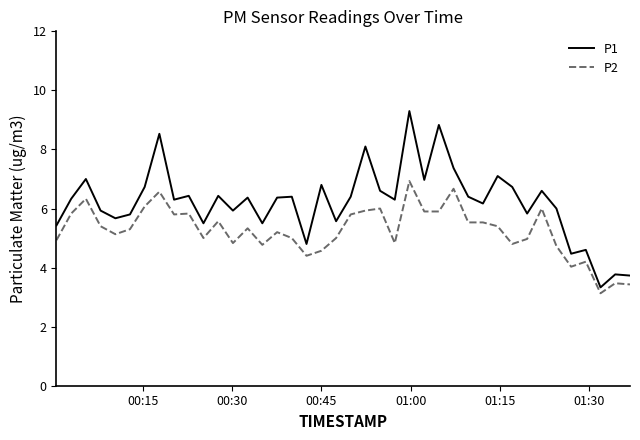

Which series has the widest spread of values?

P1